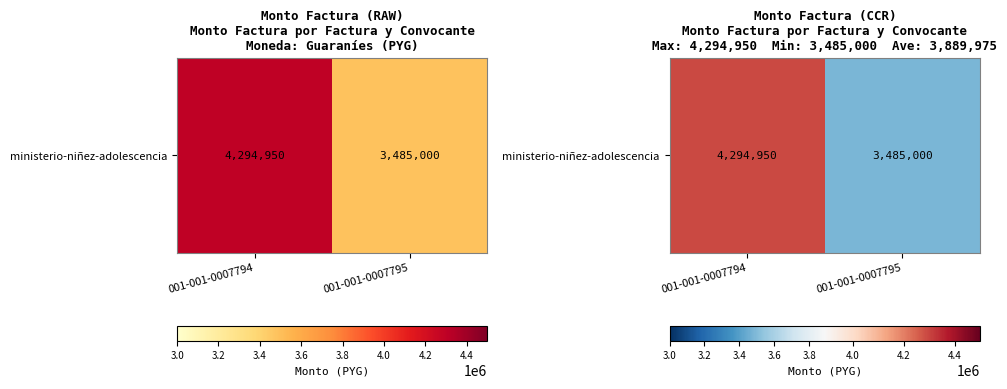

Which category has the lowest value across all series?

001-001-0007795